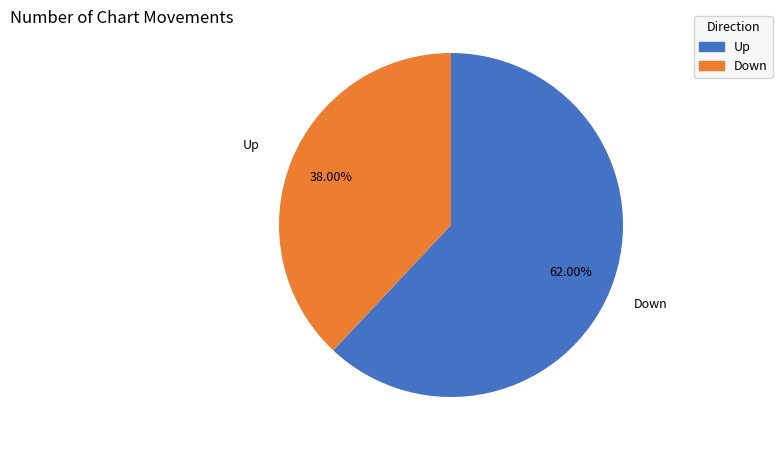

Does any single category account for the majority?

Yes